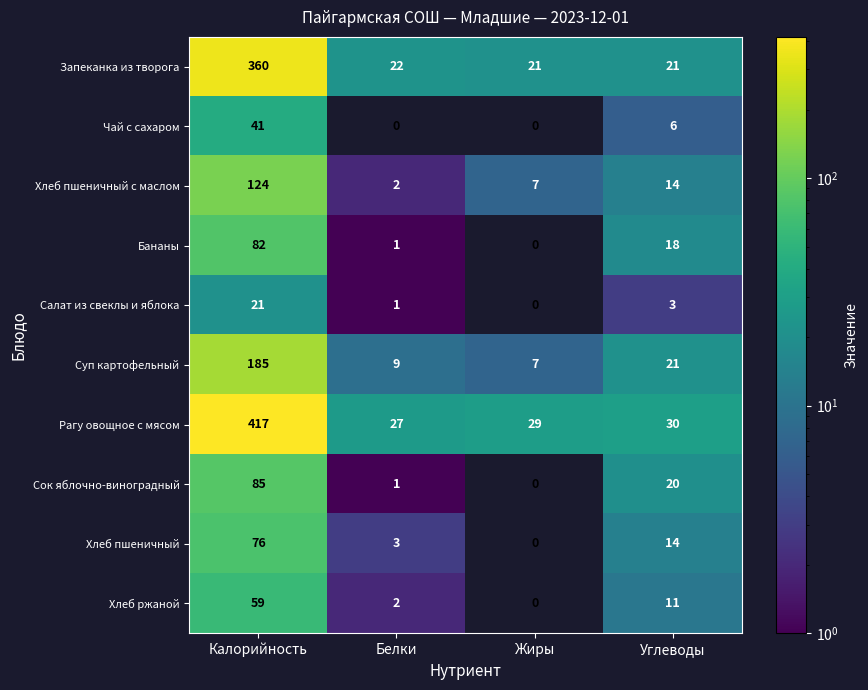

What is the difference between the maximum and minimum values in the Чай с сахаром series?

41